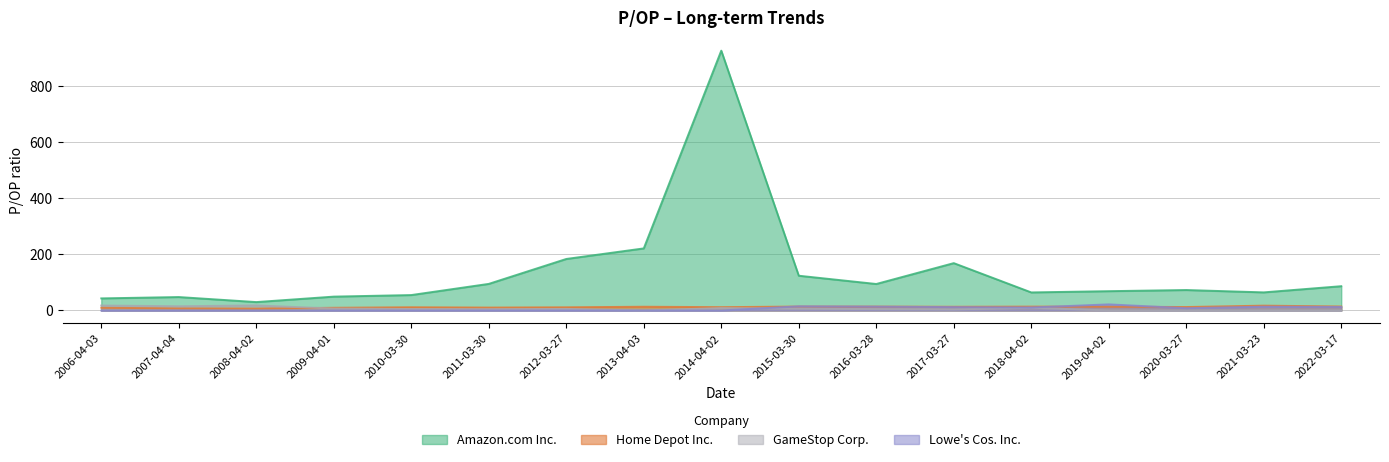

What is the difference between the highest and lowest values at 2022-03-17?

86.5